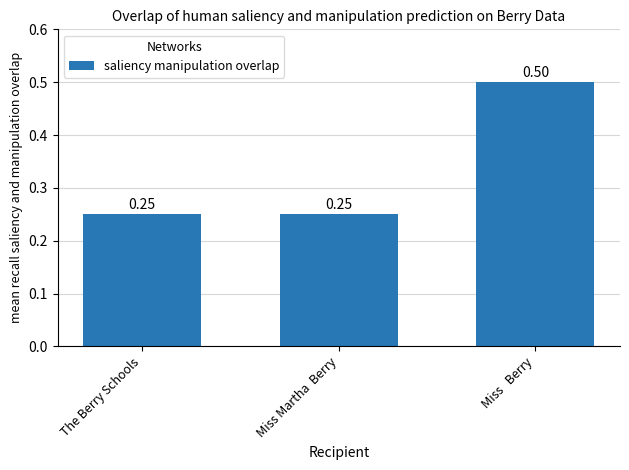

Are the bars horizontal?

No